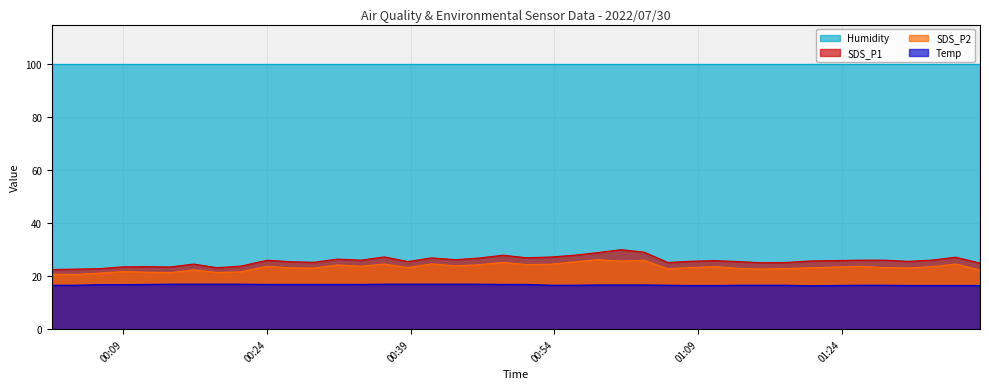

The SDS_P2 series shows 22.4 at 2022/07/30 00:16:21. True or false?

True